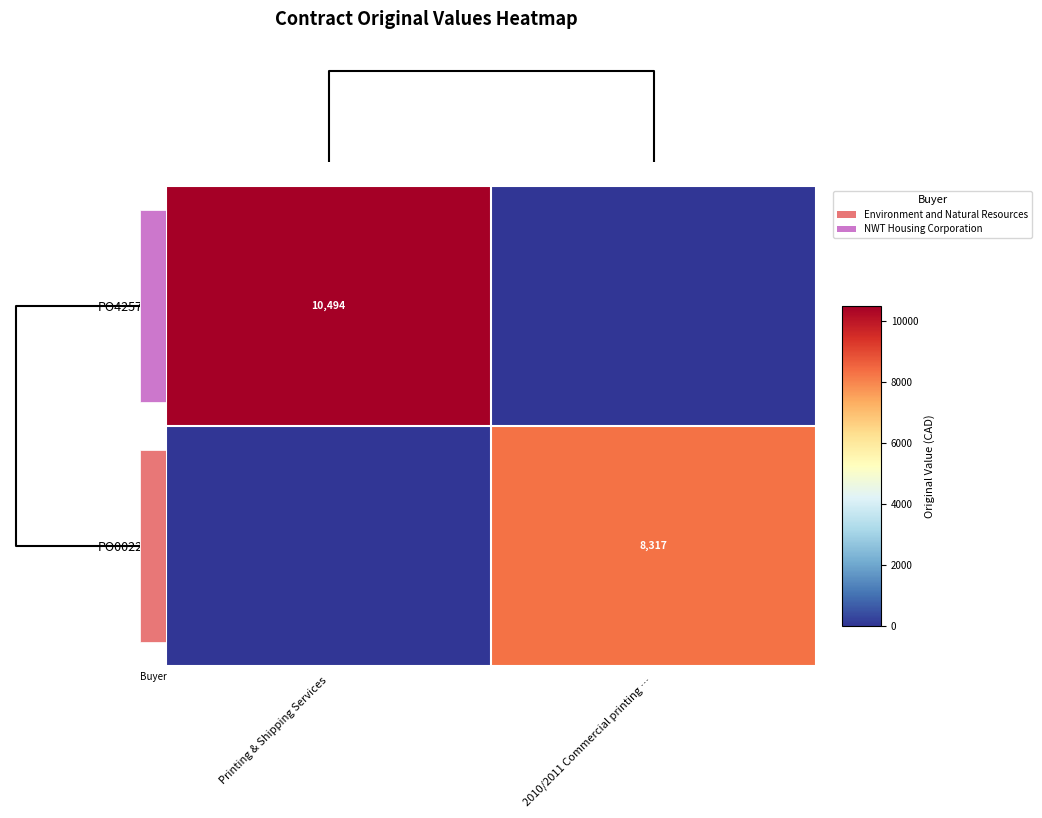

List the series in order of their overall mean, highest first.

PO425712, PO002207